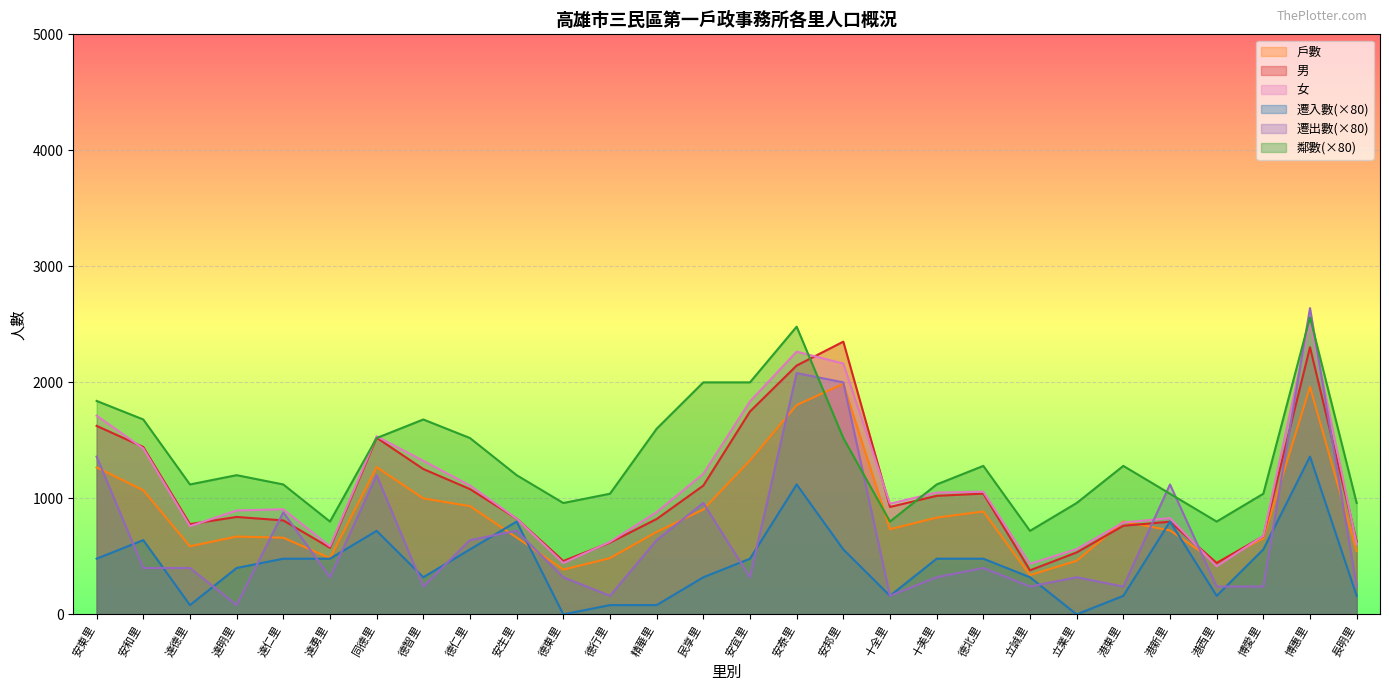

The value of 男 at 達勇里 is 395. True or false?

False